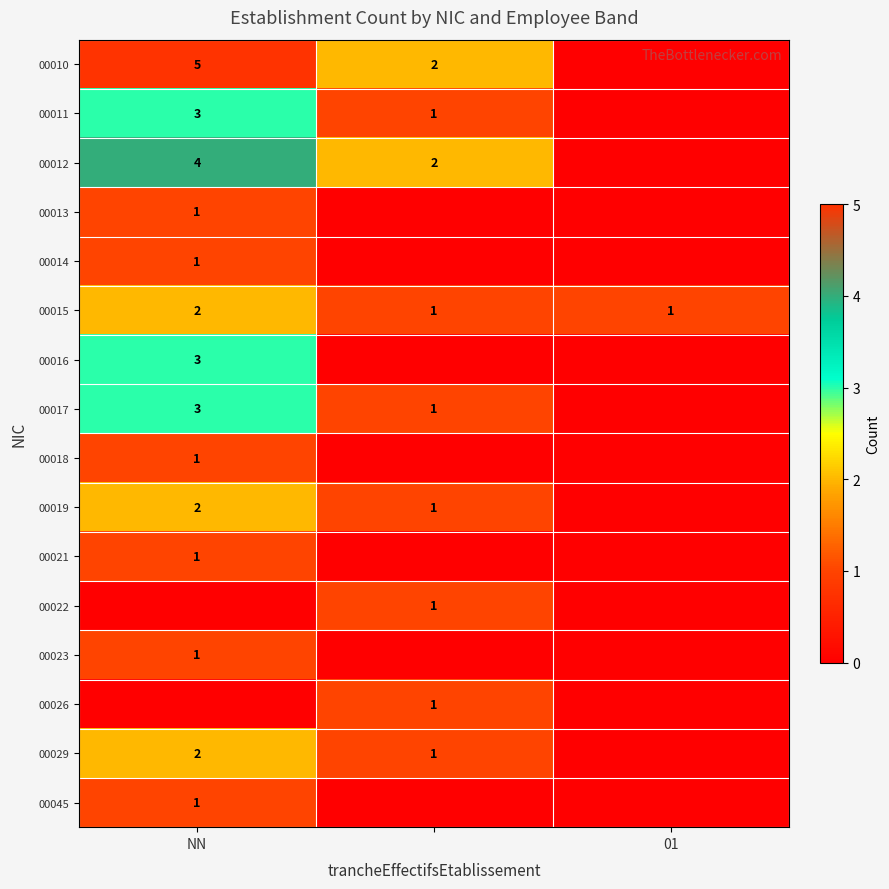

True or false: 00016 has a value of 3 at NN.

True